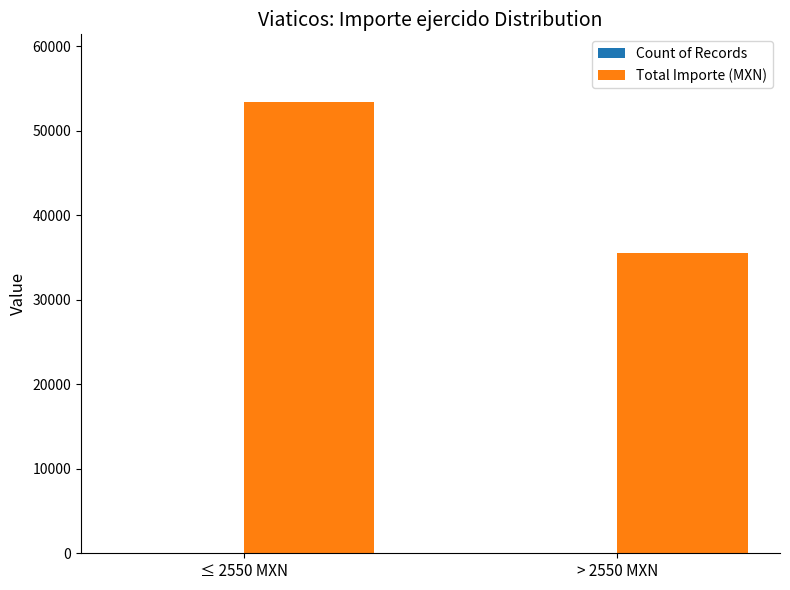

Count the number of categories in the chart.

2